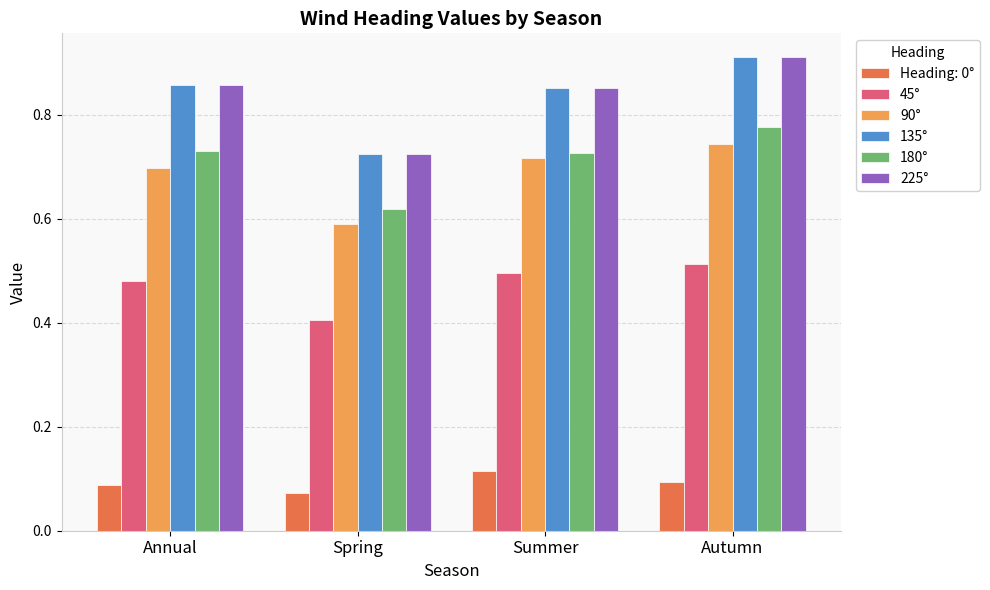

Rank the categories by 45° value from lowest to highest.

Spring, Annual, Summer, Autumn